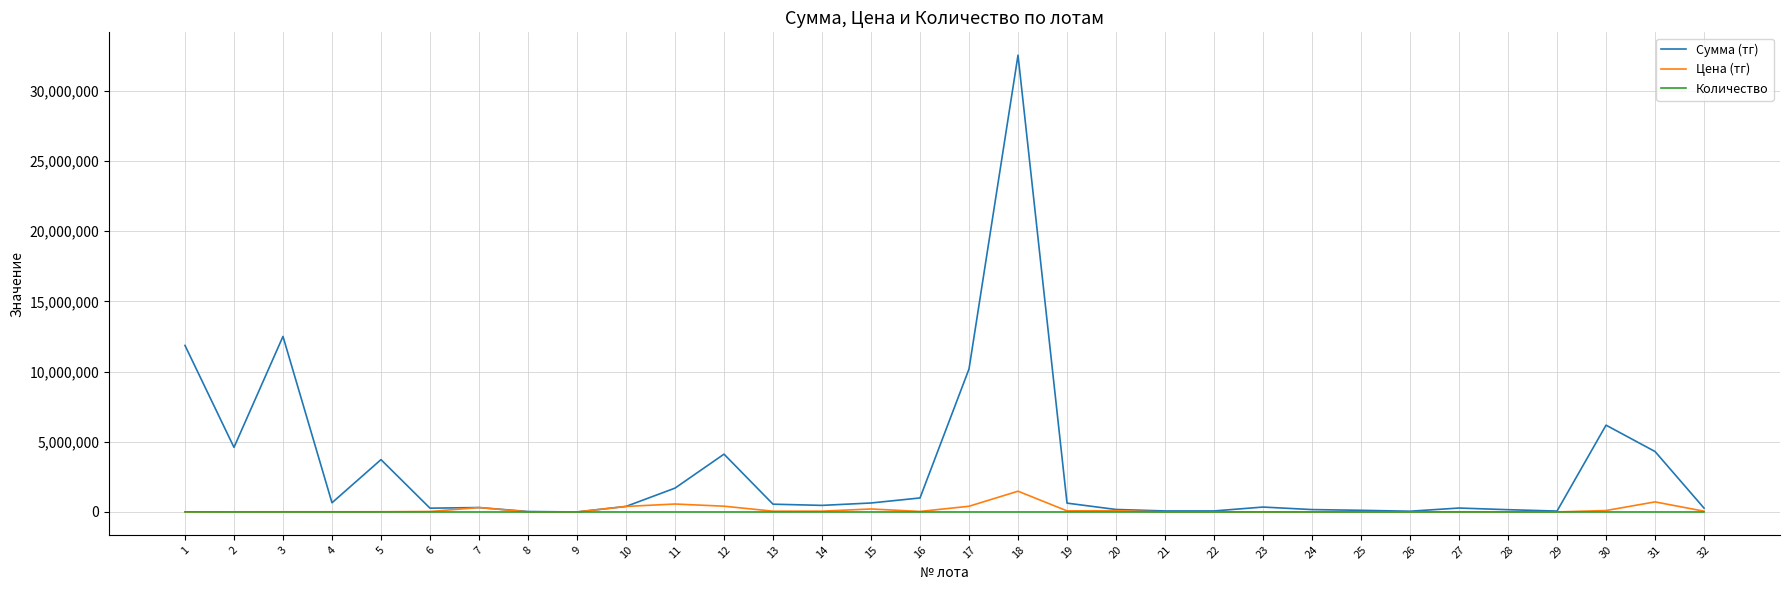

Which series has the largest range (max minus min)?

Сумма (тг)